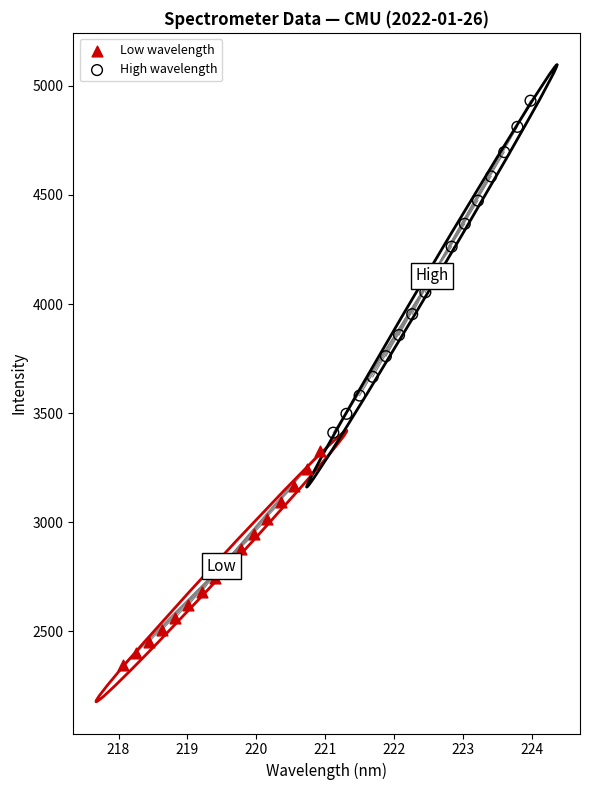

Which series contains the lowest Y value?

Low wavelength